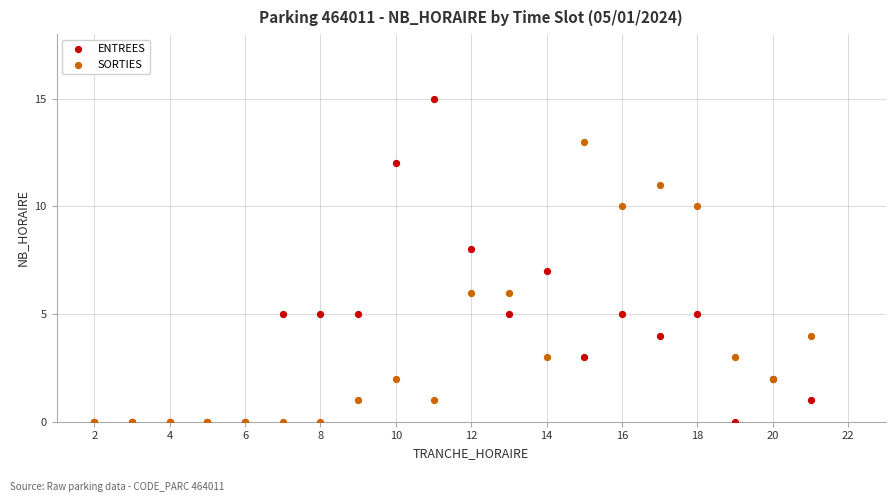

What are all the series names shown in the legend?

ENTREES, SORTIES